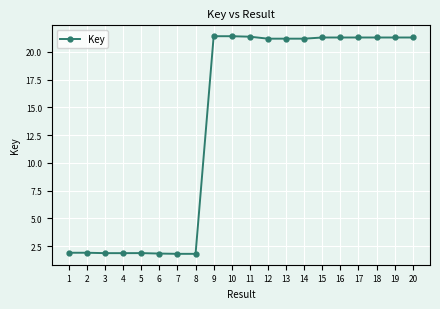

Is this an area chart (filled region under the line)?

No